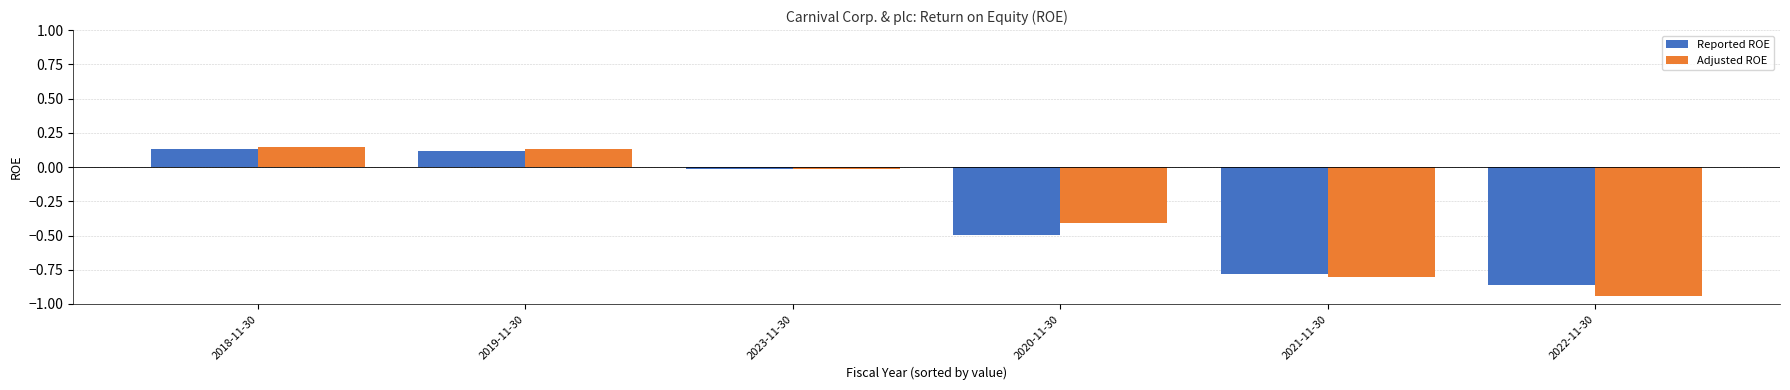

What is the value of the Adjusted ROE bar at the 5th from the left?

-0.8